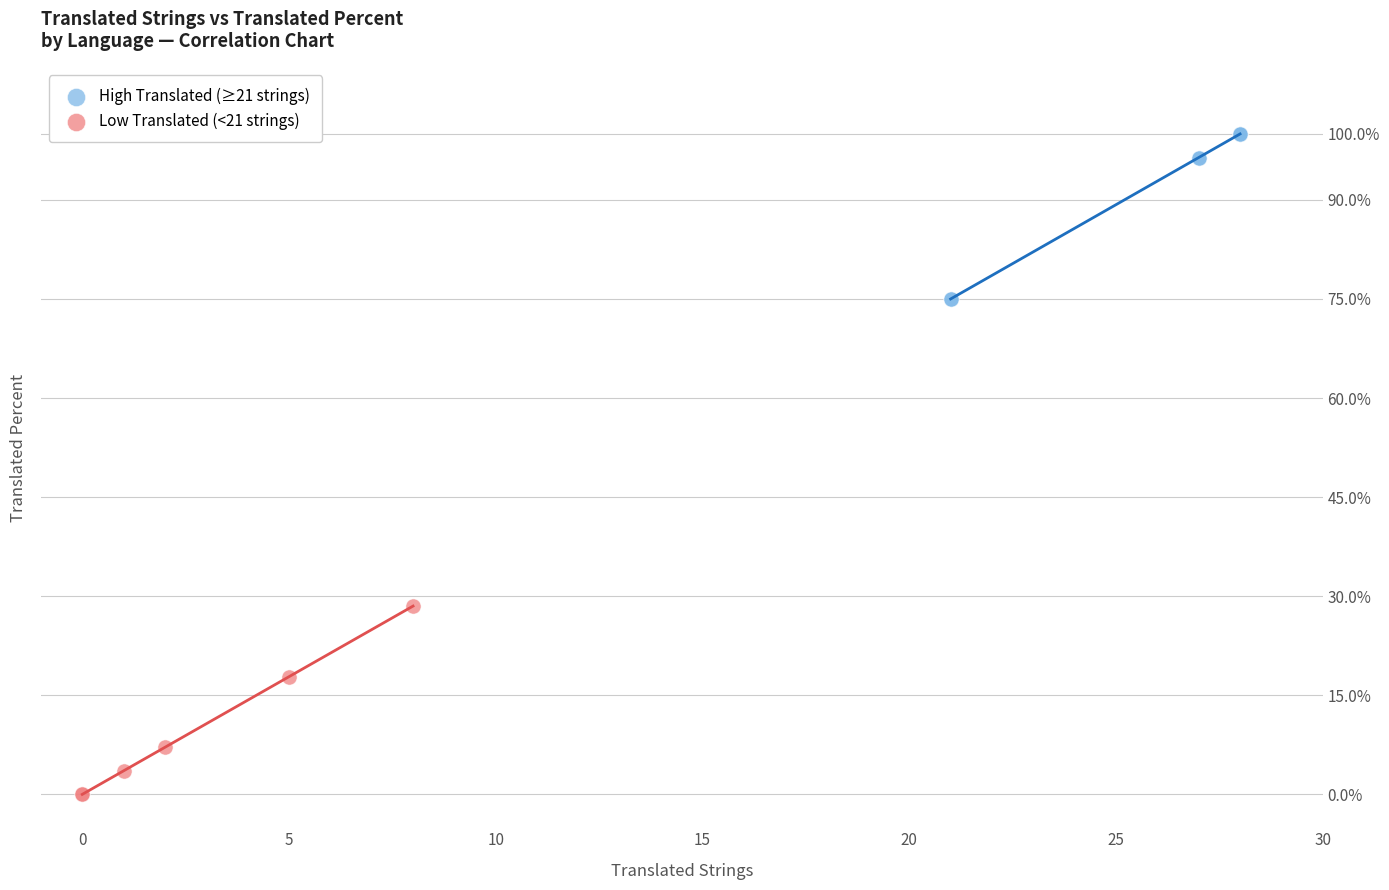

What are all the series names shown in the legend?

High Translated (≥21 strings), Low Translated (<21 strings)